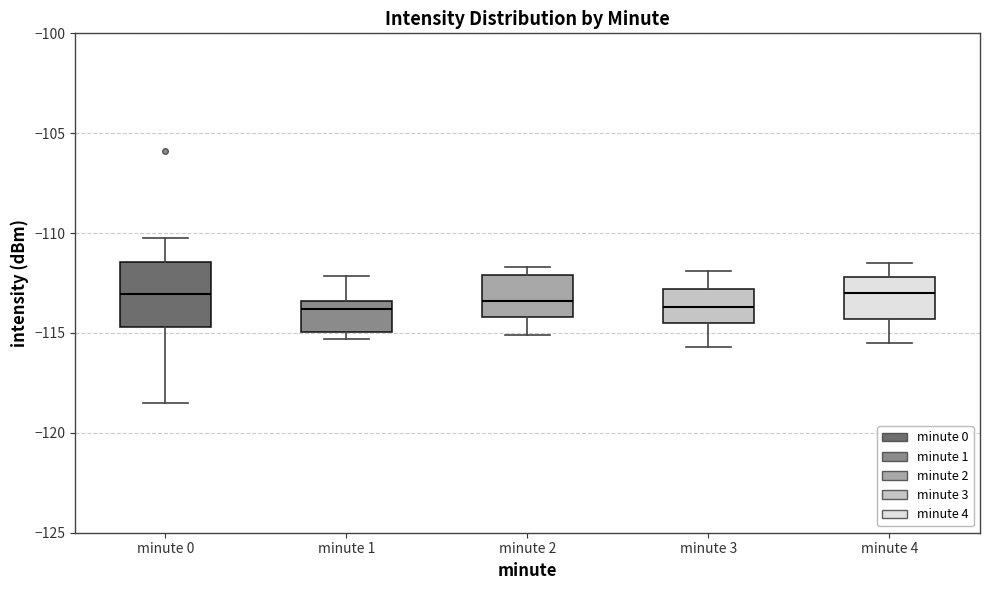

Where is the lower edge of the box for minute 4 on the y-axis? The values are not printed on the chart, so give them approximately, as read against the axis.

-114.5